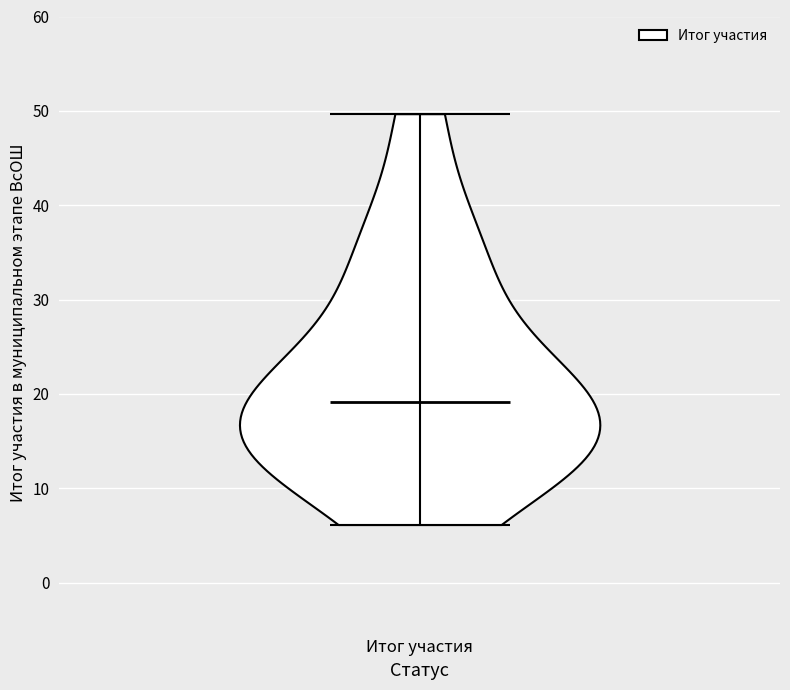

Read this violin plot against the y-axis: where its median line is, and the lowest and highest points the violin reaches. The values are not printed on the chart, so give them approximately, as read against the axis.

median line 19, lowest point 6, highest point 50